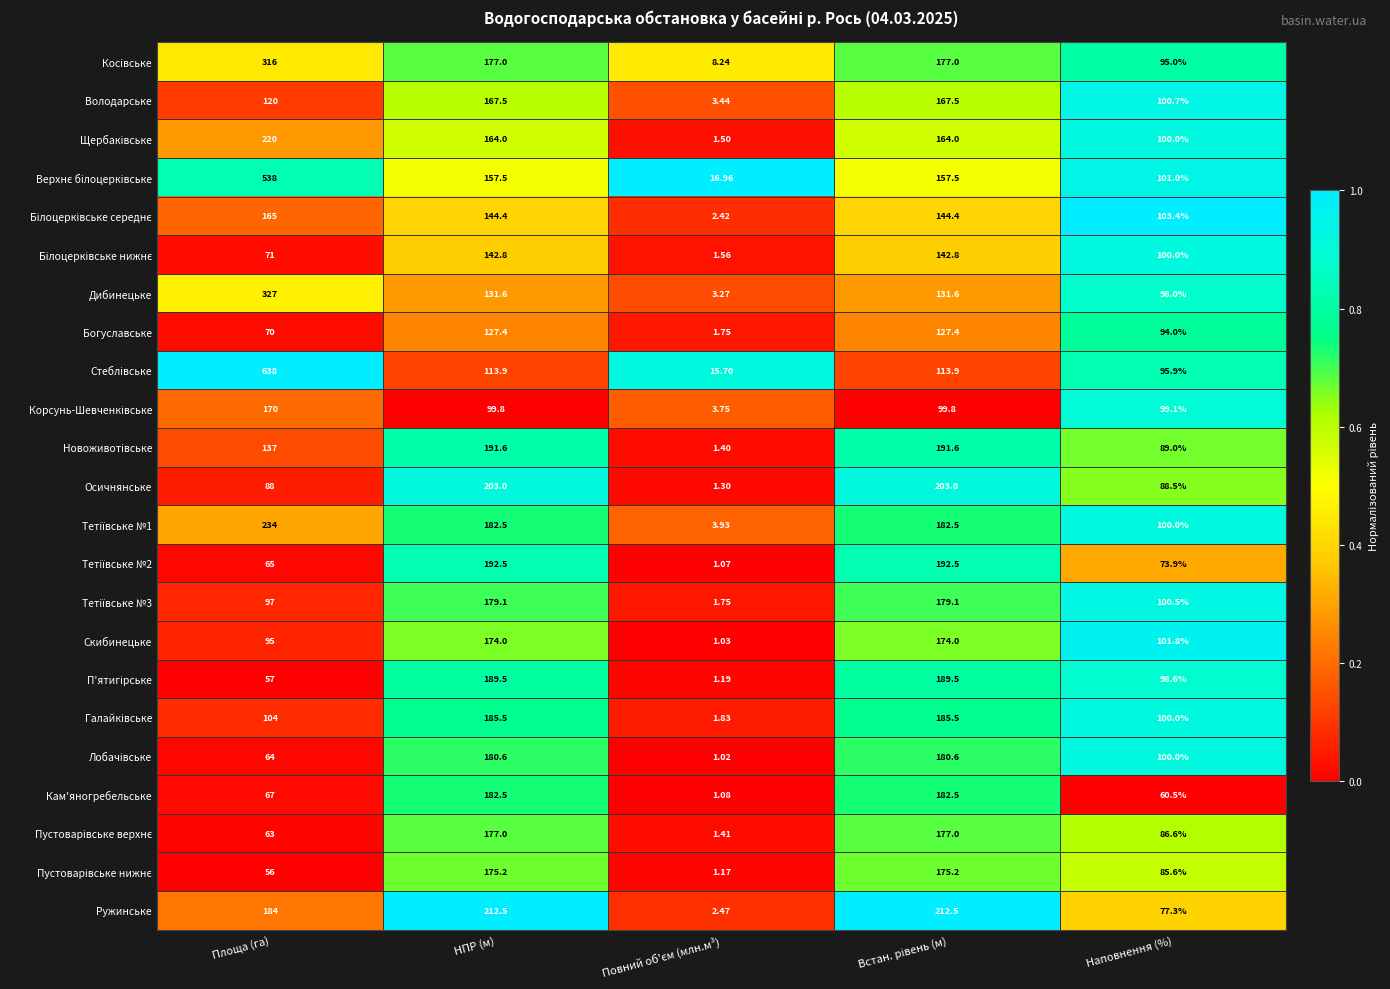

At which category is the sum across all series the highest?

Площа (га)